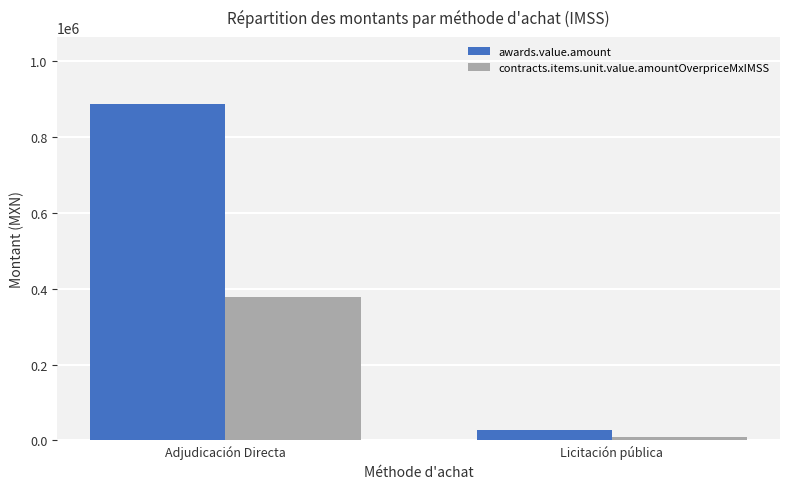

What is the value of the contracts.items.unit.value.amountOverpriceMxIMSS bar at the 2nd from the left?

8864.7